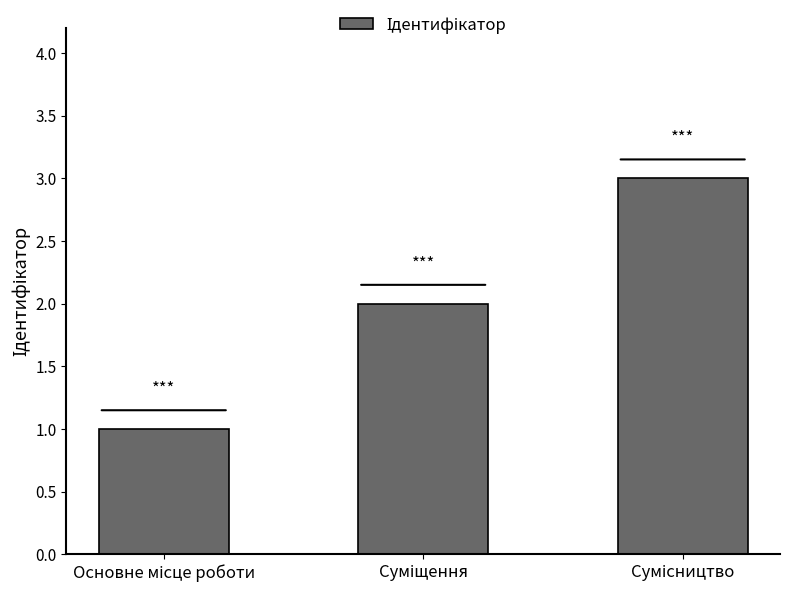

Count the number of categories in the chart.

3